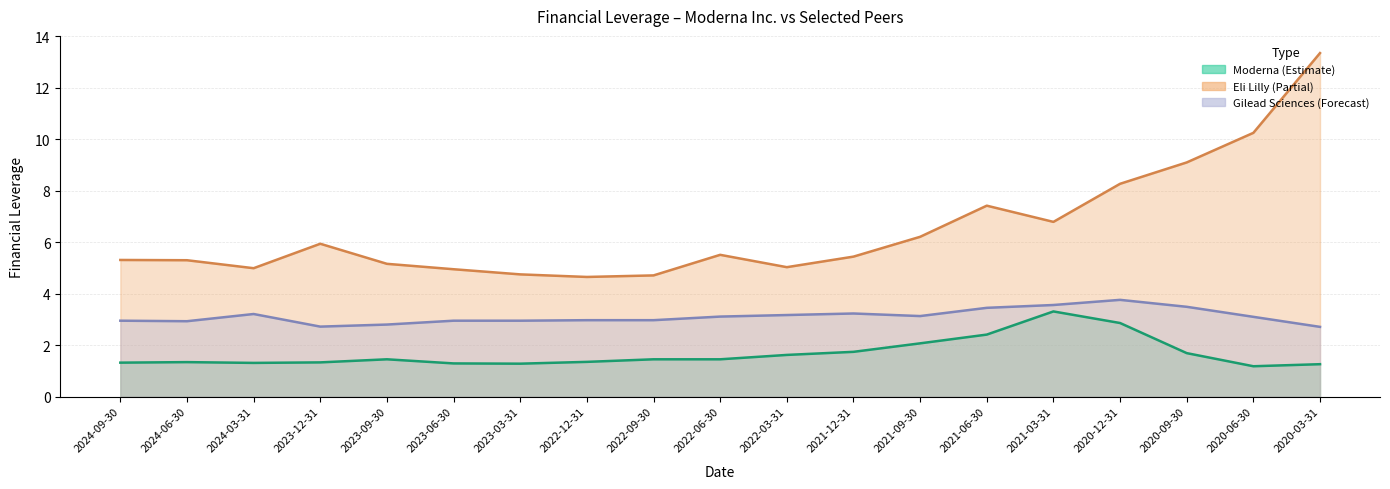

The Moderna series shows 1.3 at 2023-06-30. True or false?

True